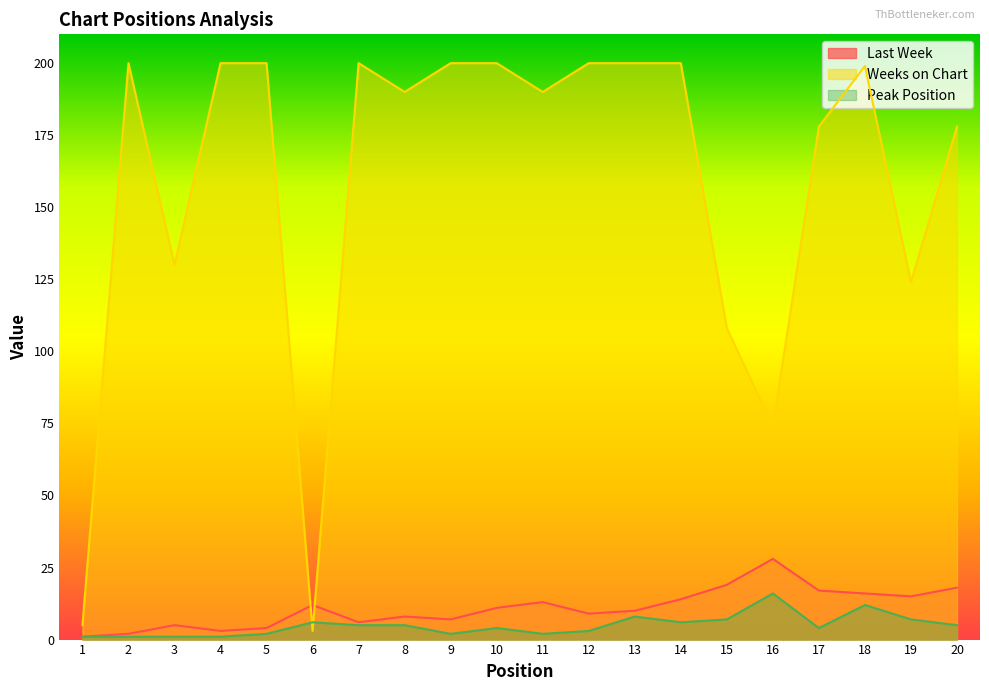

What is the value of the Weeks on Chart point at the 14th from the left?

200